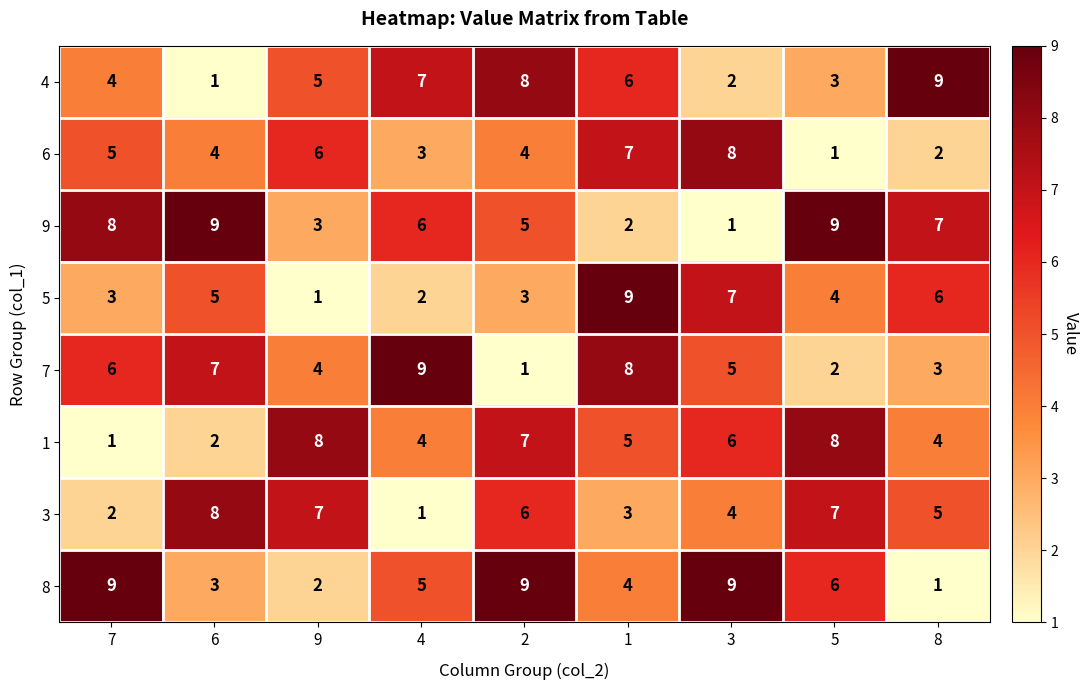

The 9 series shows 3 at 9. True or false?

True